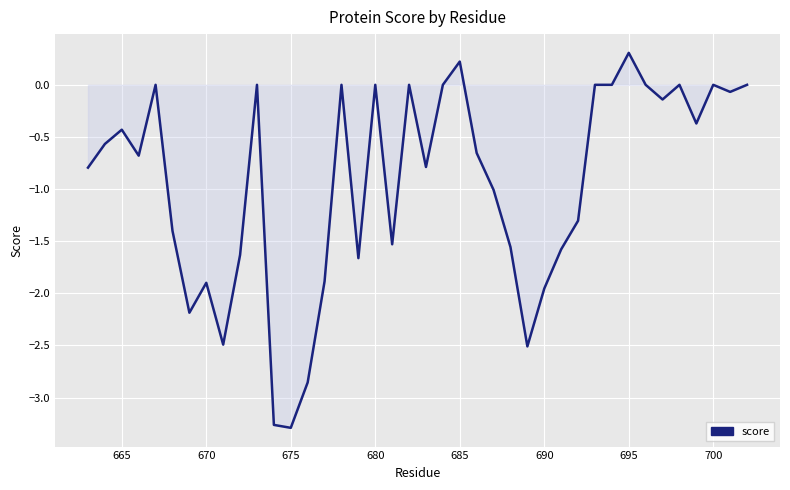

What is the greatest value displayed?

0.3